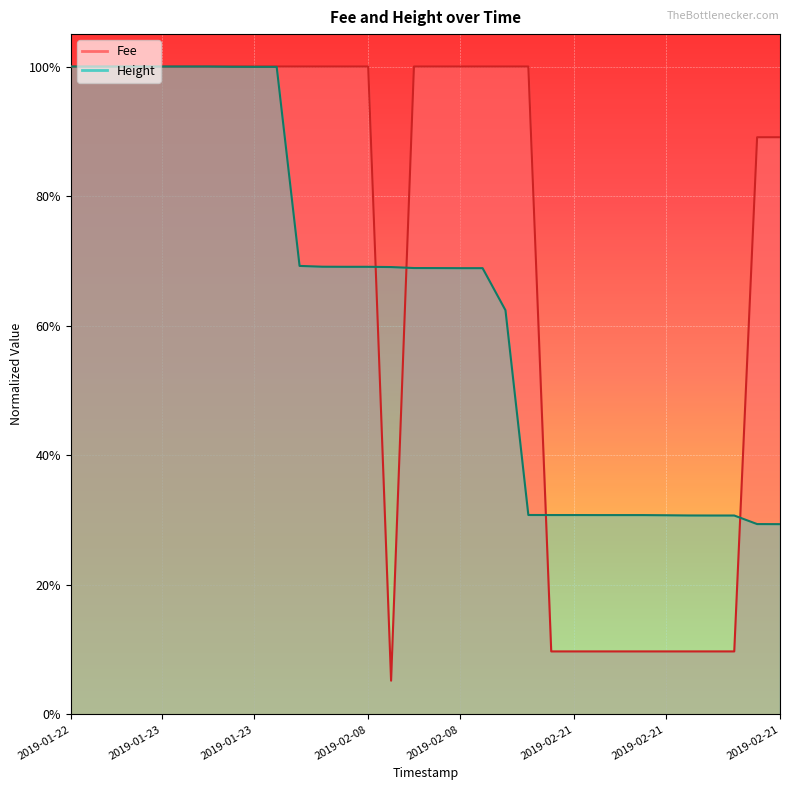

How many interior local valleys does the Fee series have?

1